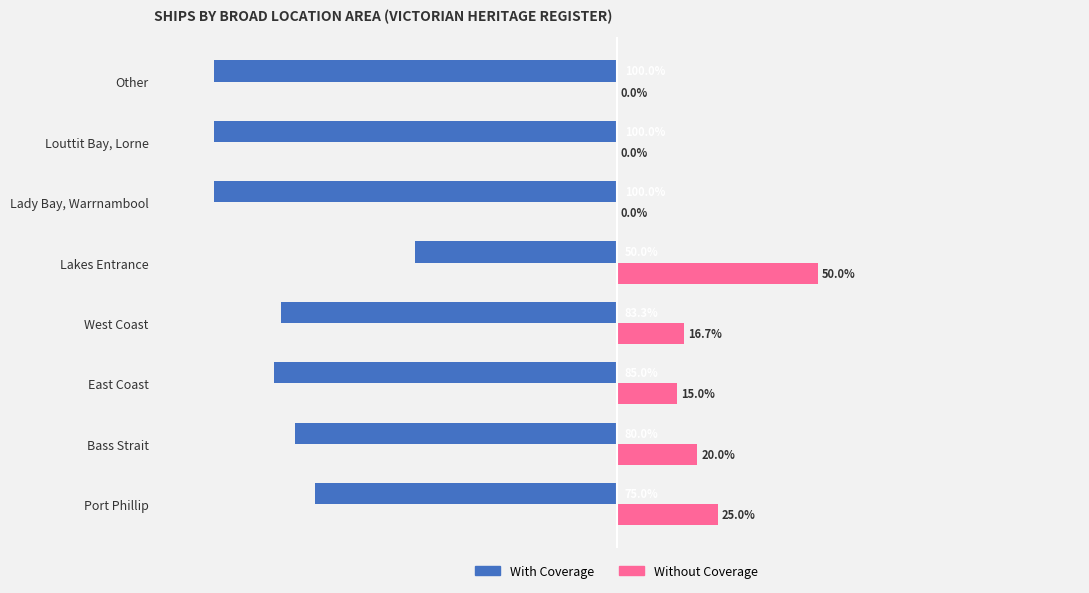

Is the value of With Coverage at East Coast greater than the value of Without Coverage at Bass Strait?

No